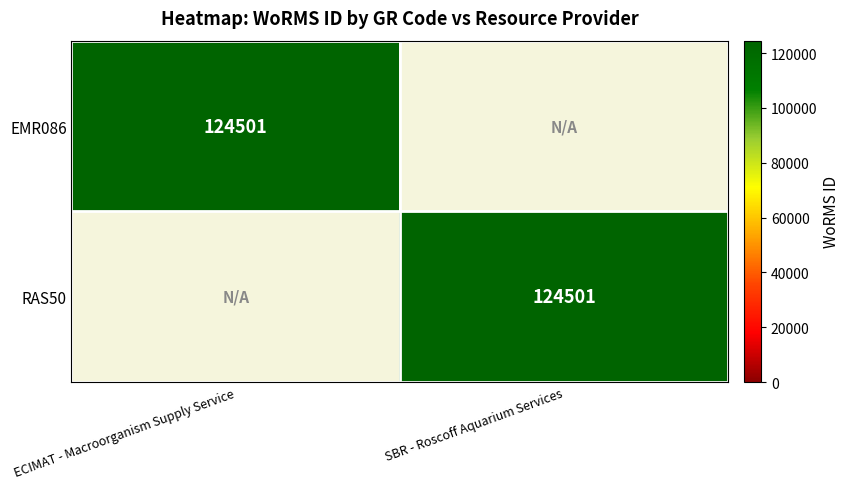

The EMR086 series shows 41023 at ECIMAT - Macroorganism Supply Service. True or false?

False